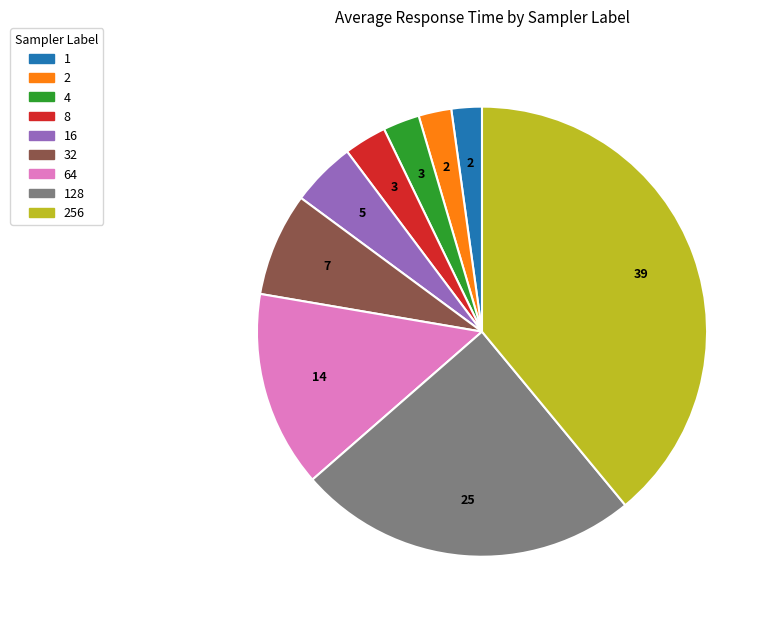

Does any single category account for the majority?

No